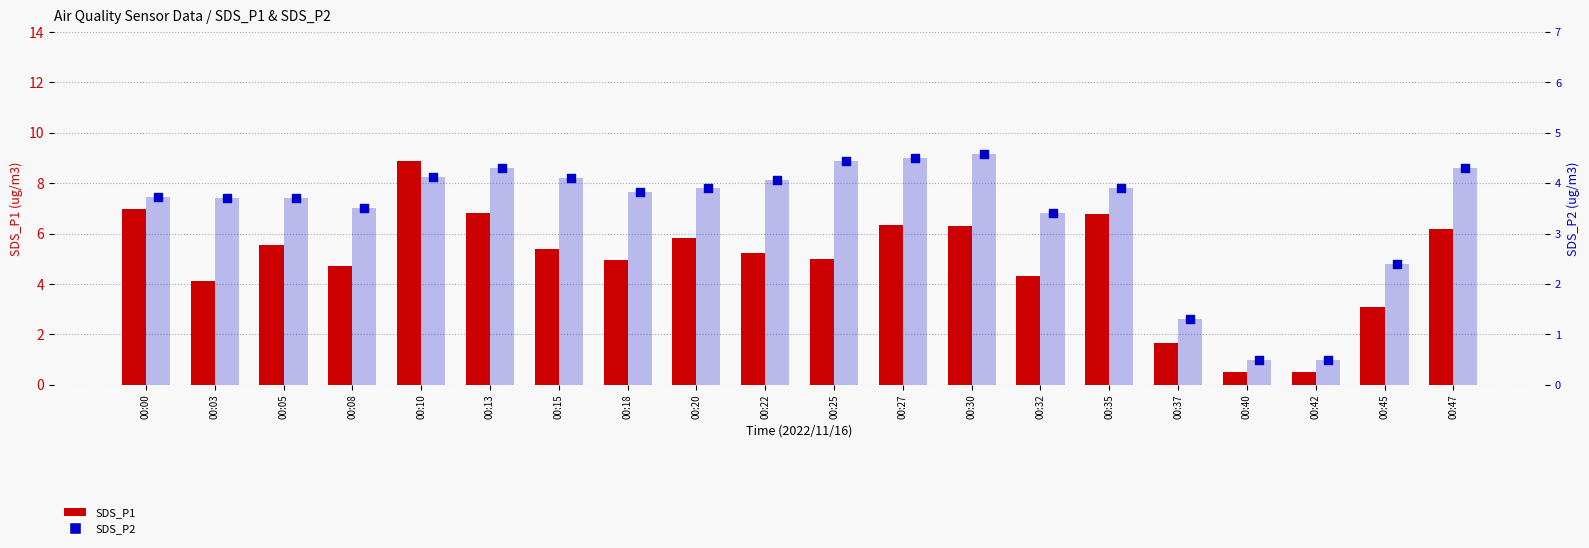

Which series contains the highest Y value?

SDS_P1